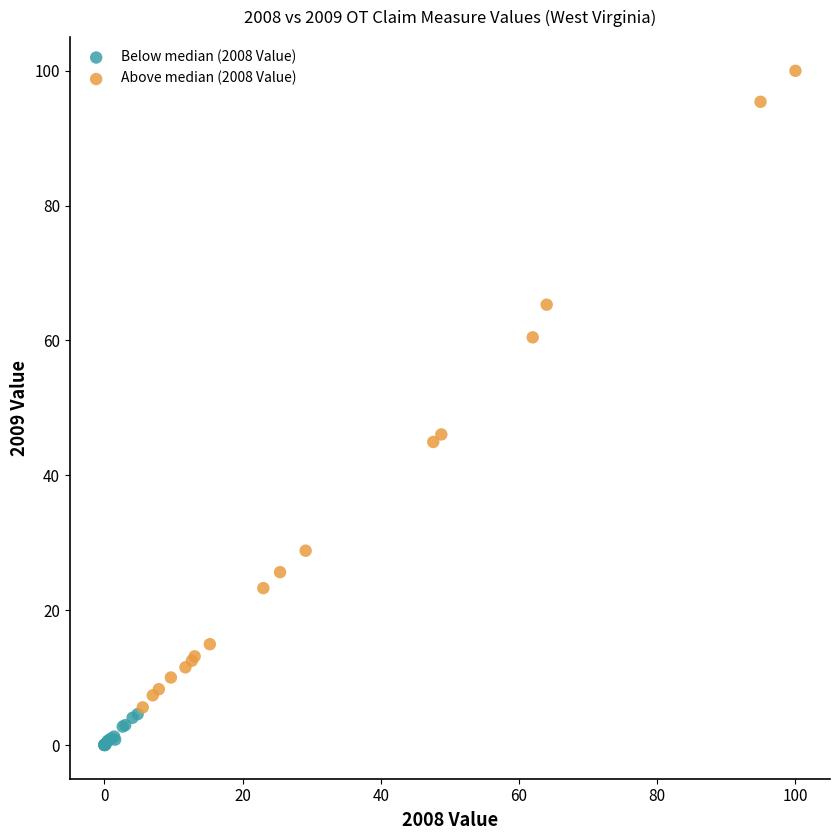

Which series reaches the maximum Y coordinate?

Above median (2008 Value)